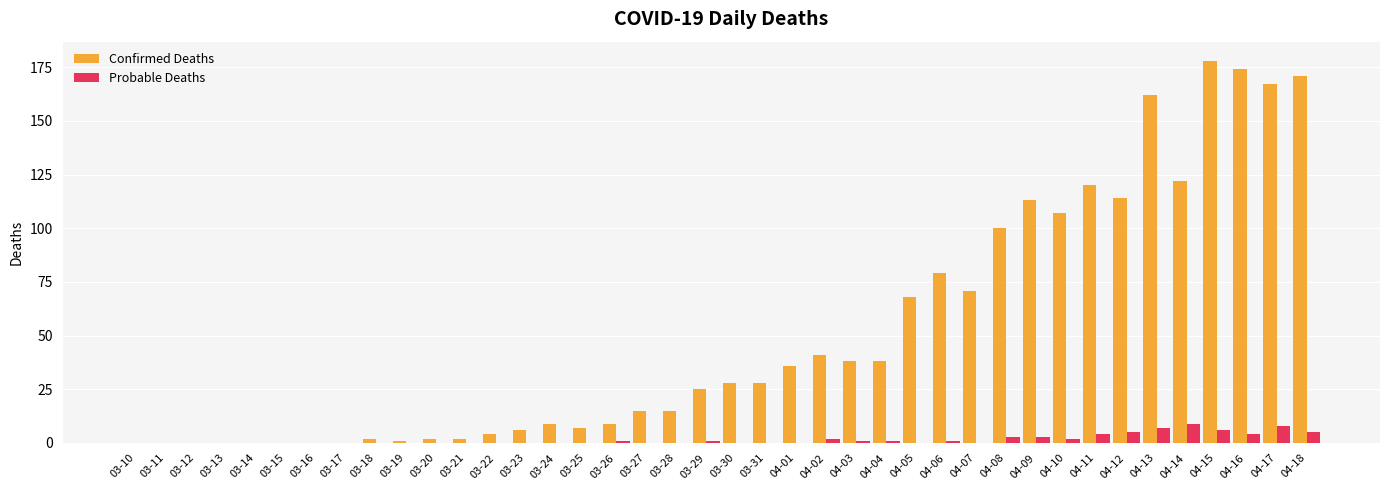

Between 03-20 and 03-25, which series saw the biggest shift?

Confirmed Deaths